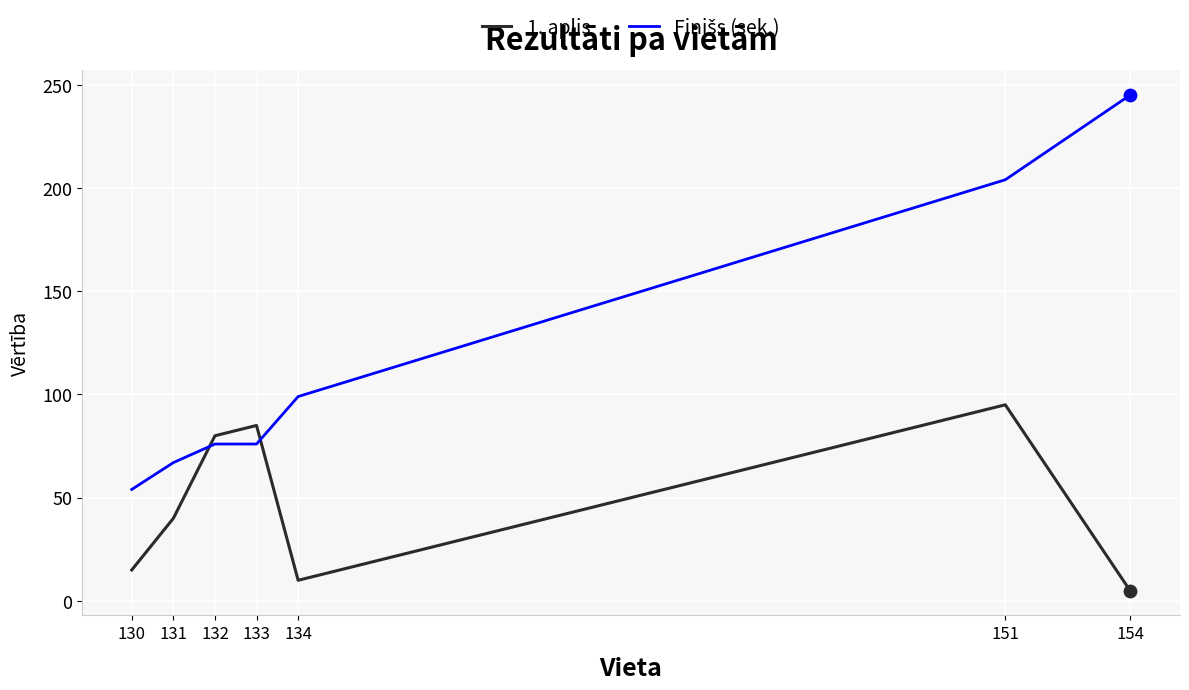

What is the spread (max minus min) of values at 134?

89